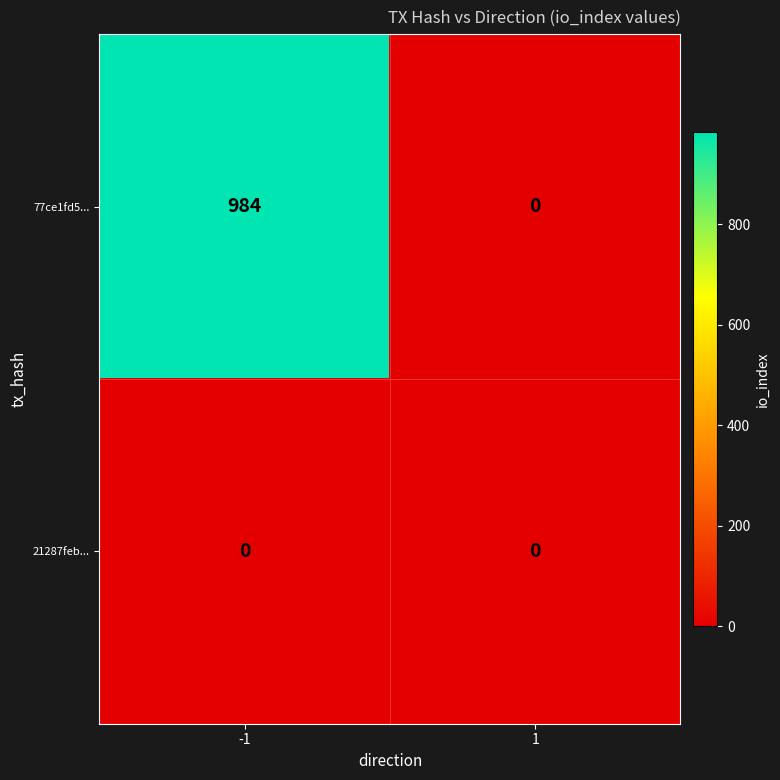

Is the value of 77ce1fd5... at -1 greater than the value of 21287feb... at -1?

Yes